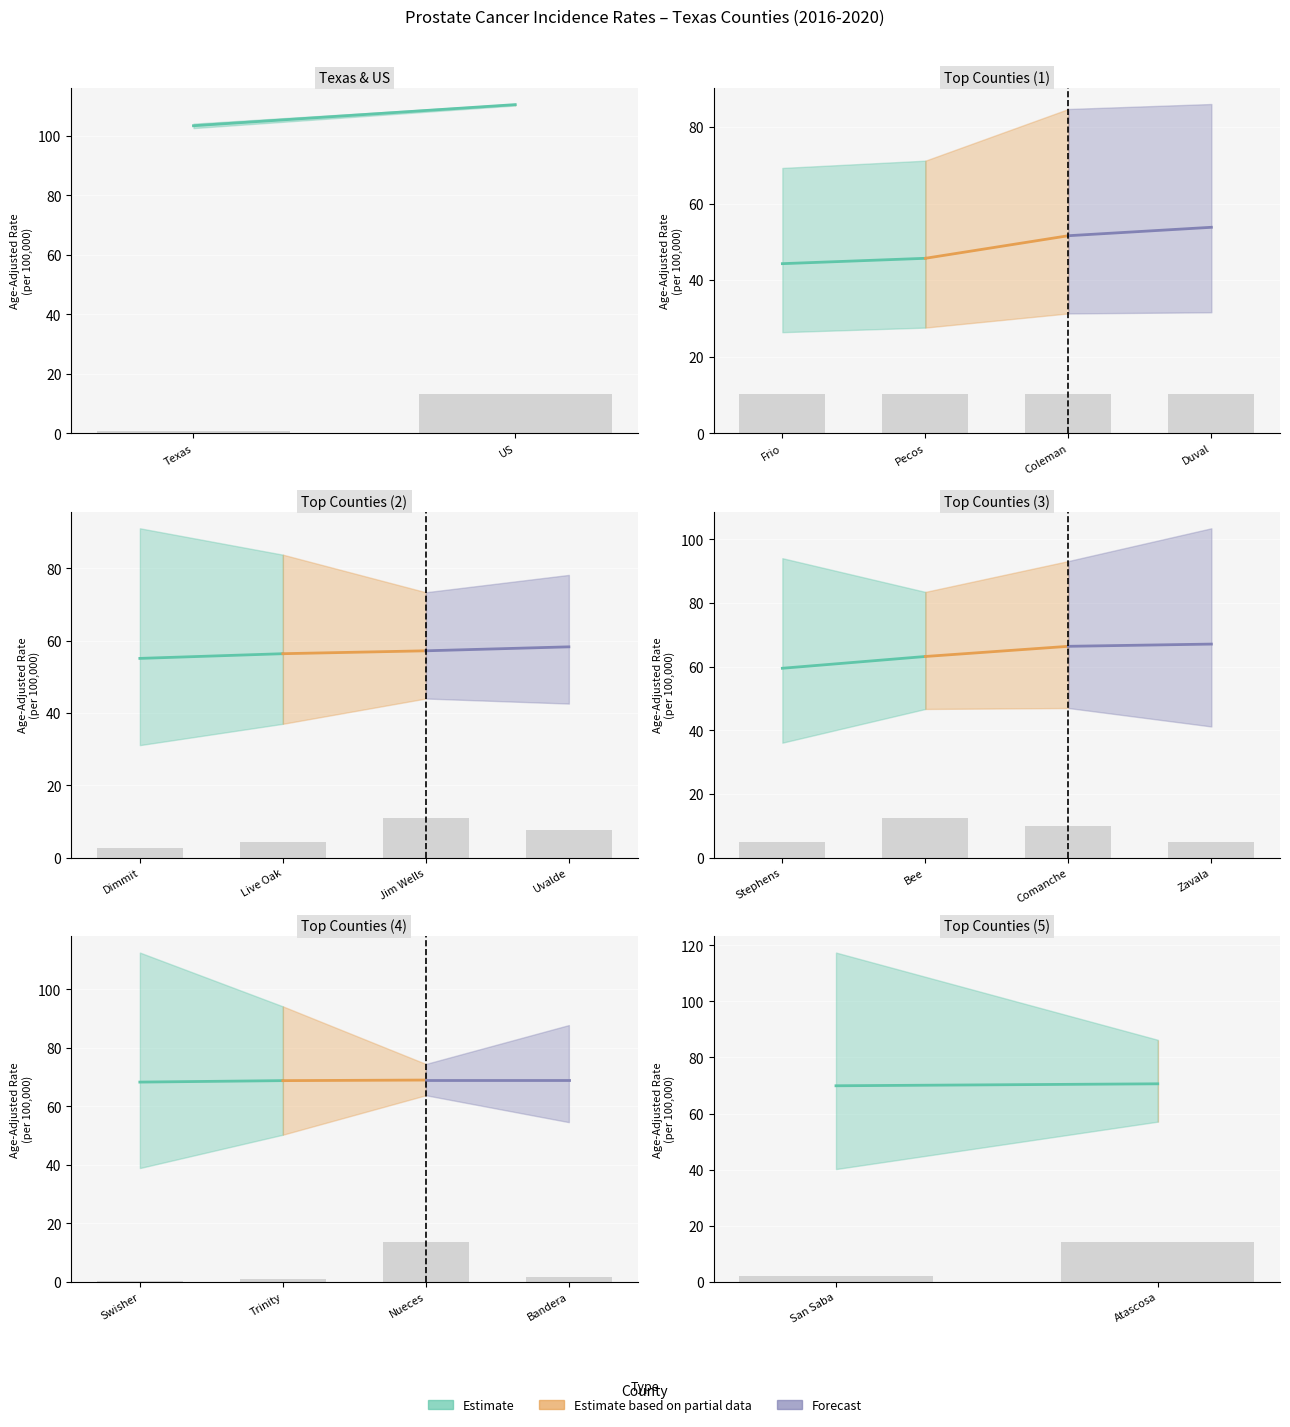

Which series has the largest range (max minus min)?

Estimate